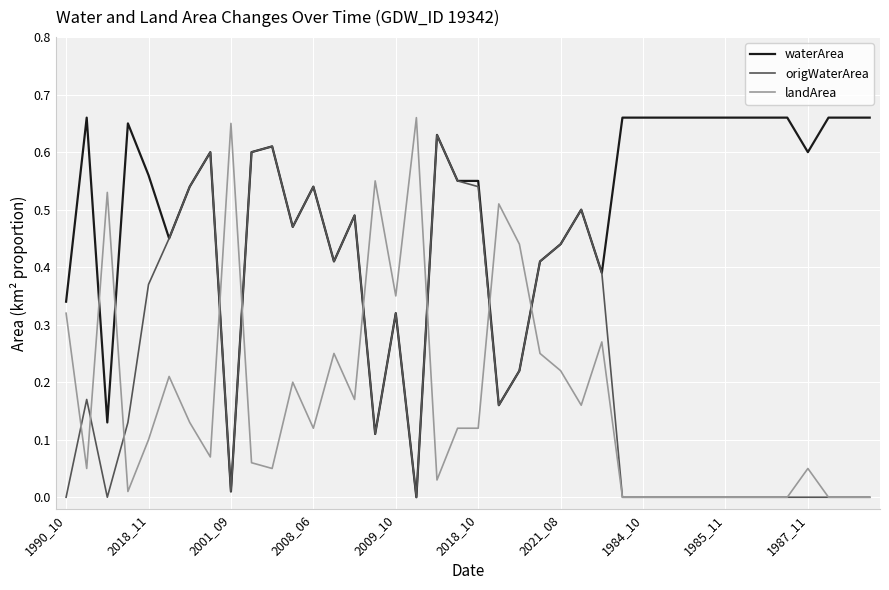

List the series in order of their overall mean, highest first.

waterArea, origWaterArea, landArea